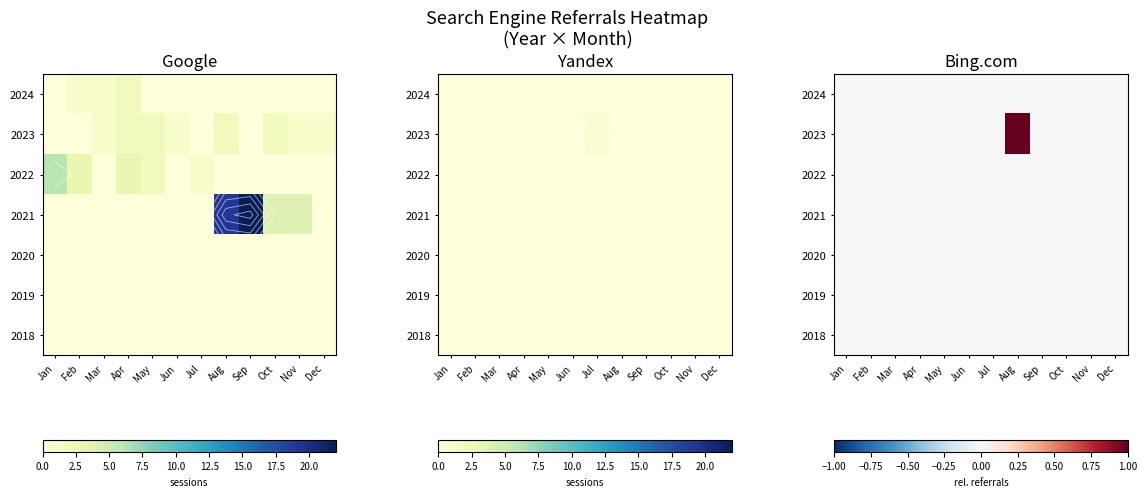

List the labels in order of 2021 value, smallest first.

Jan, Feb, Mar, Apr, May, Jun, Jul, Aug, Sep, Oct, Nov, Dec